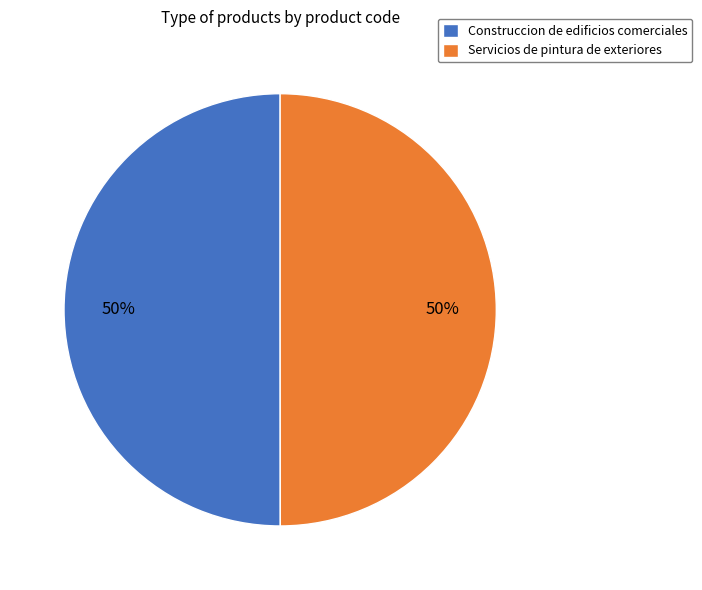

How many segments does this pie chart have?

2